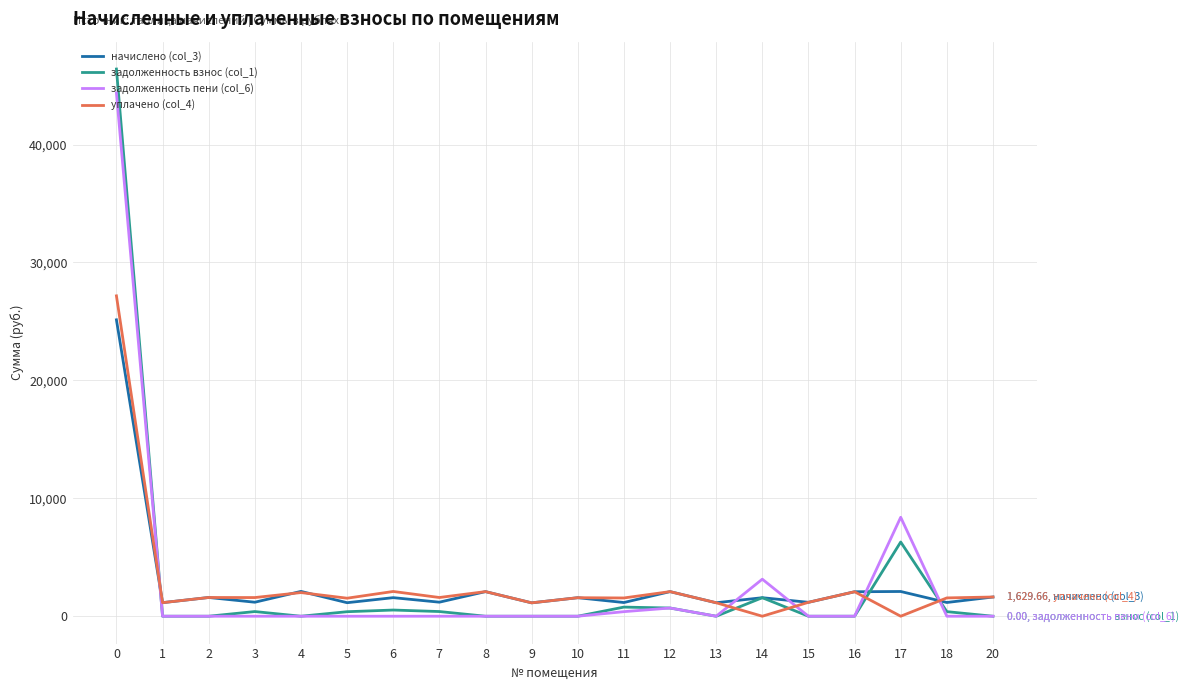

What is the average value of the начислено (col_3) series?

2699.3